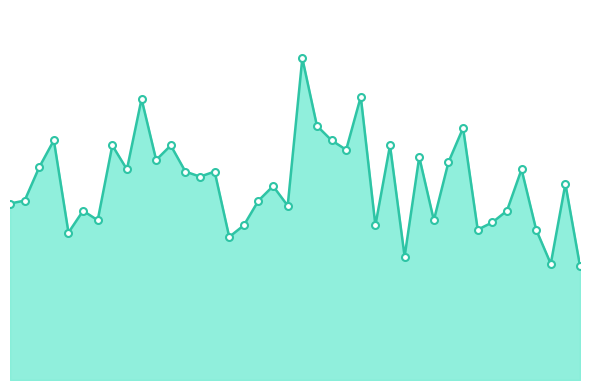

Does the chart have visible grid lines?

No